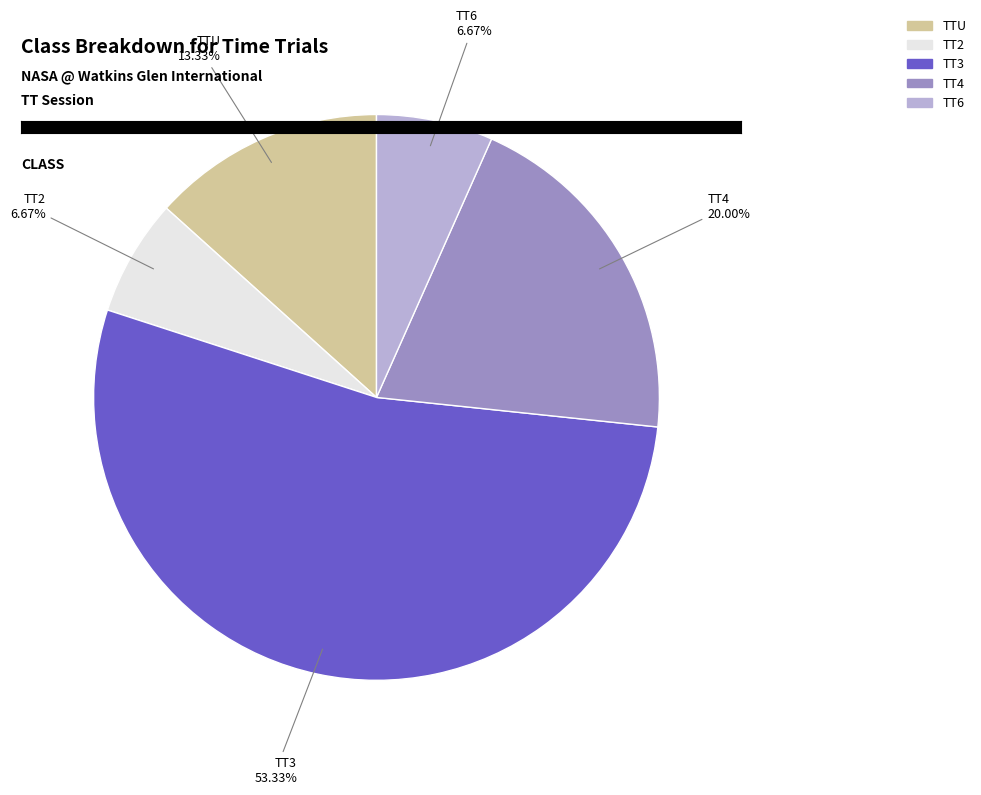

Which slice is the largest?

TT3